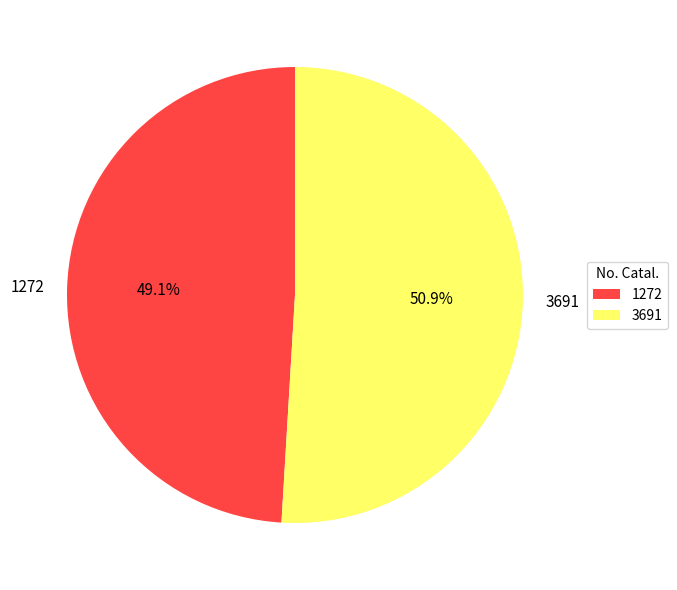

How many segments does this pie chart have?

2